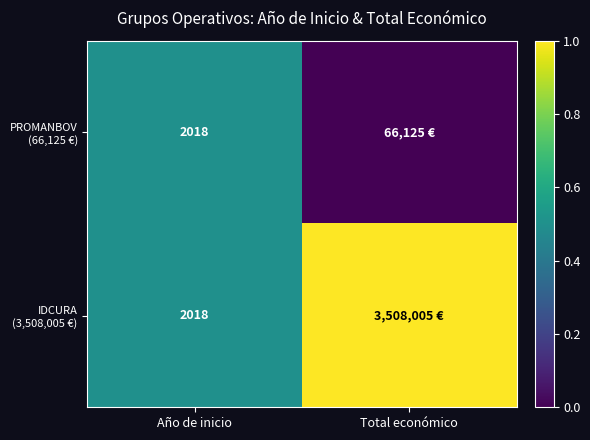

What is the total value across all series at Año de inicio?

4036